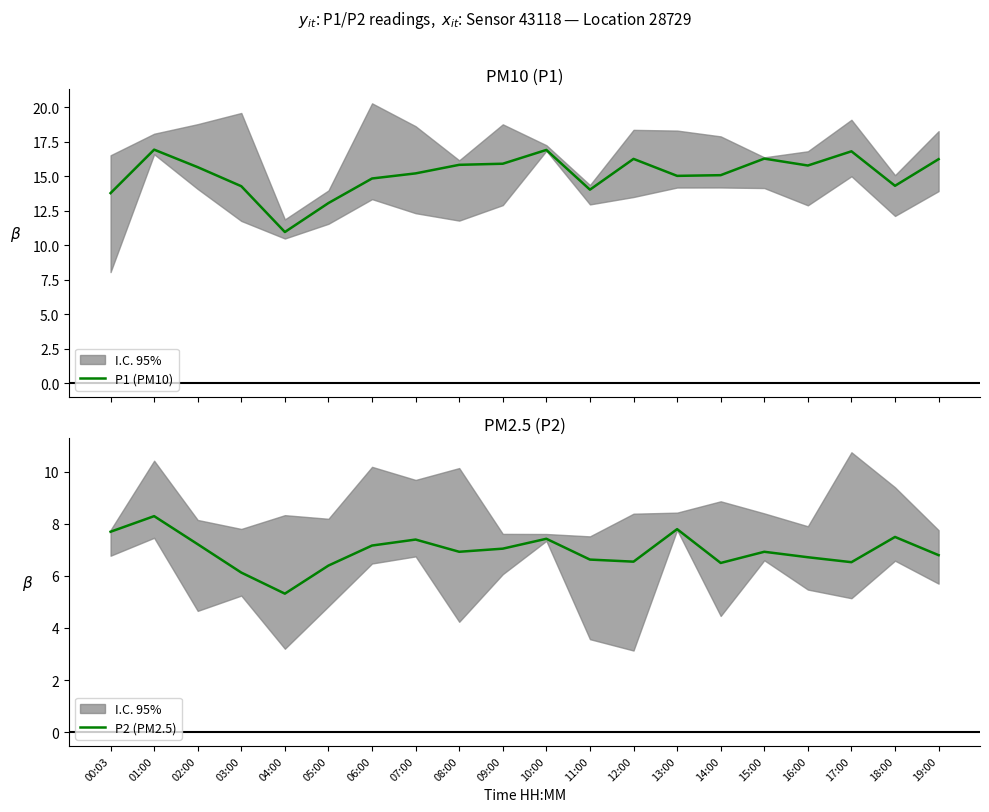

What is the total value across all series at 09:00?

22.9